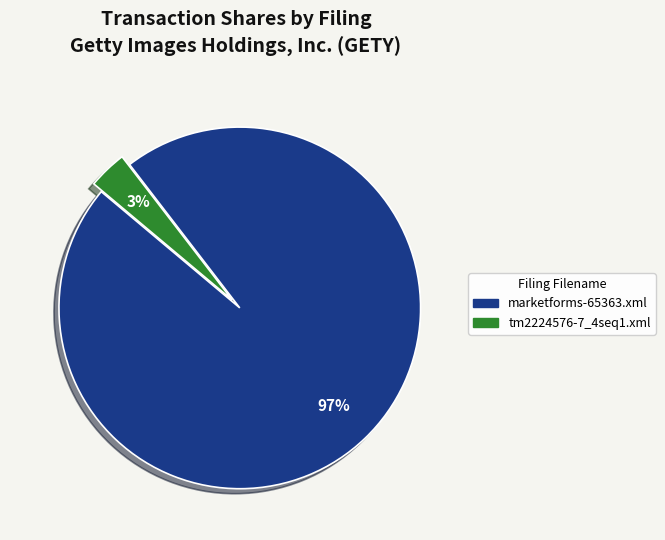

Between marketforms-65363.xml and tm2224576-7_4seq1.xml, which is larger?

marketforms-65363.xml